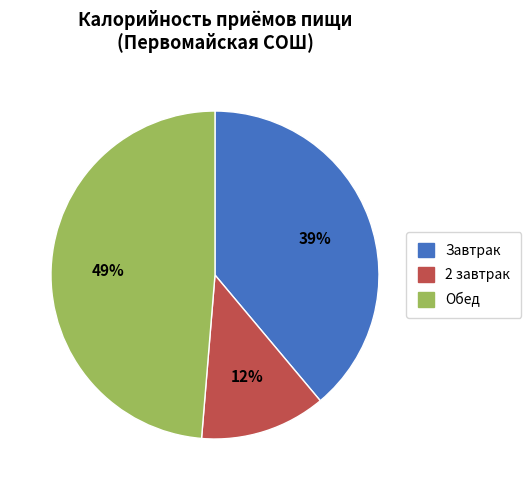

What is the largest slice in the pie chart?

Обед